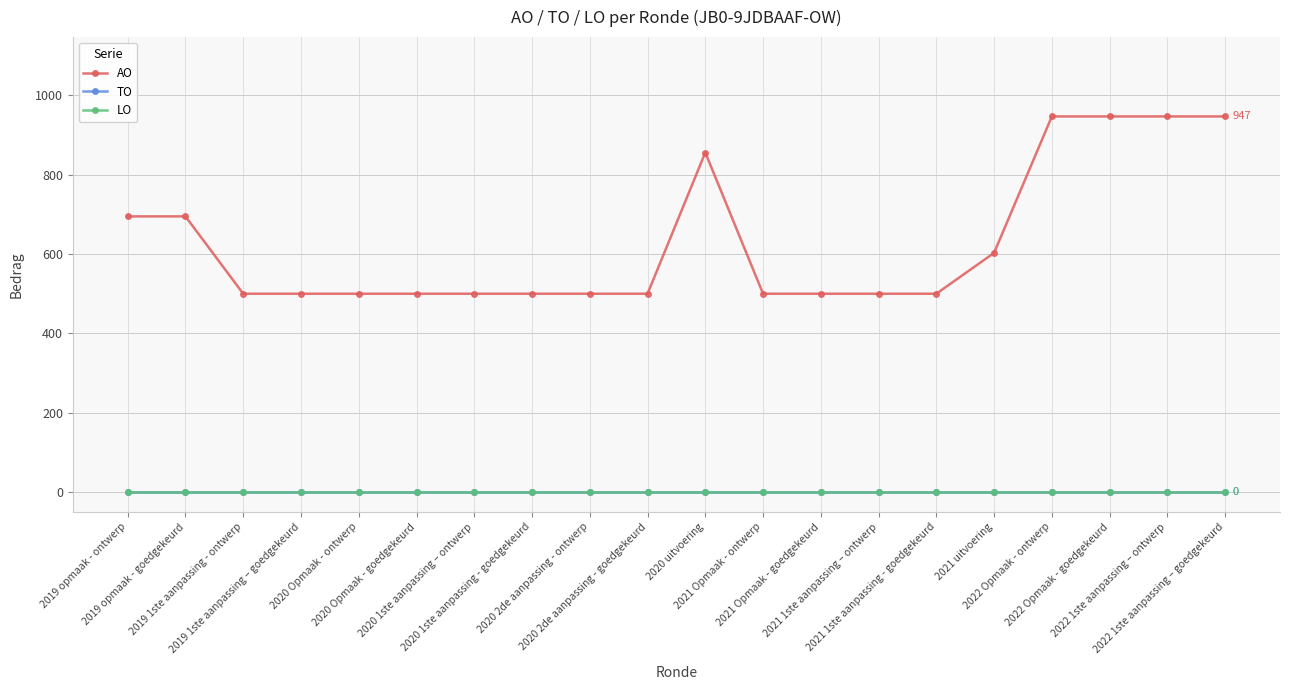

Which series has the largest range (max minus min)?

AO